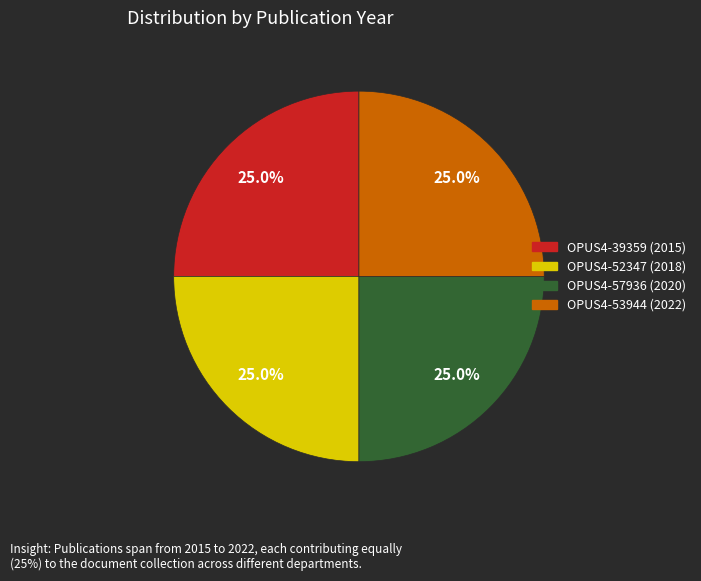

Approximately how many times larger is the value at OPUS4-39359 (2015) compared to OPUS4-53944 (2022)?

1.0